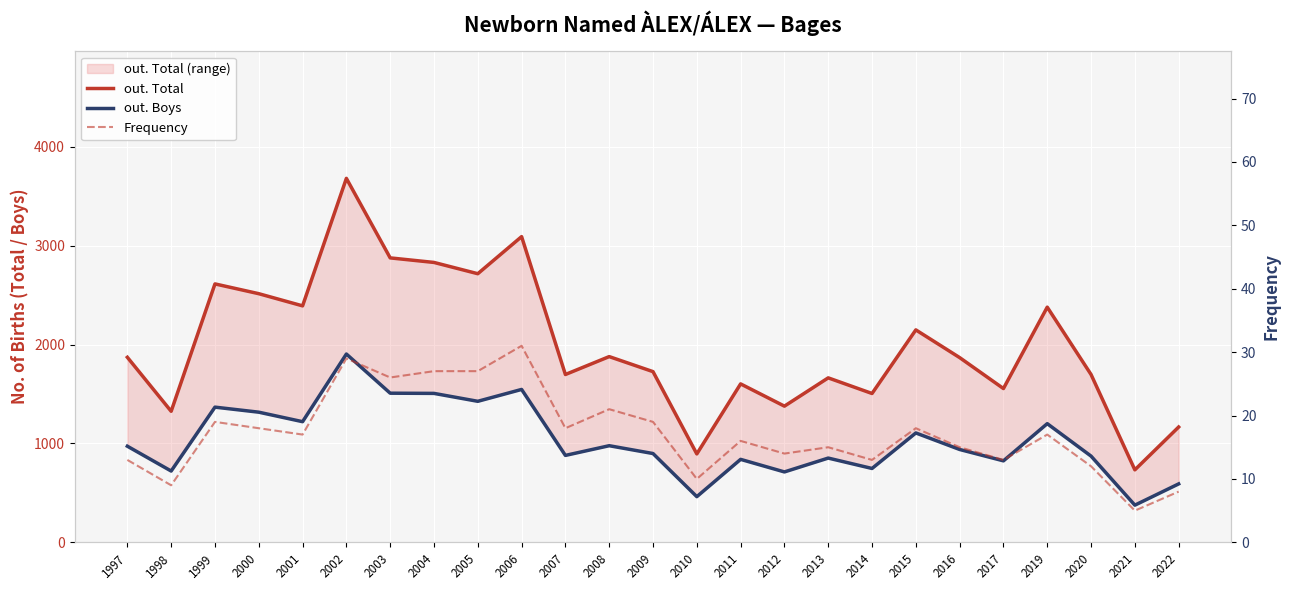

At which label does out. Total first exceed 1868?

1997